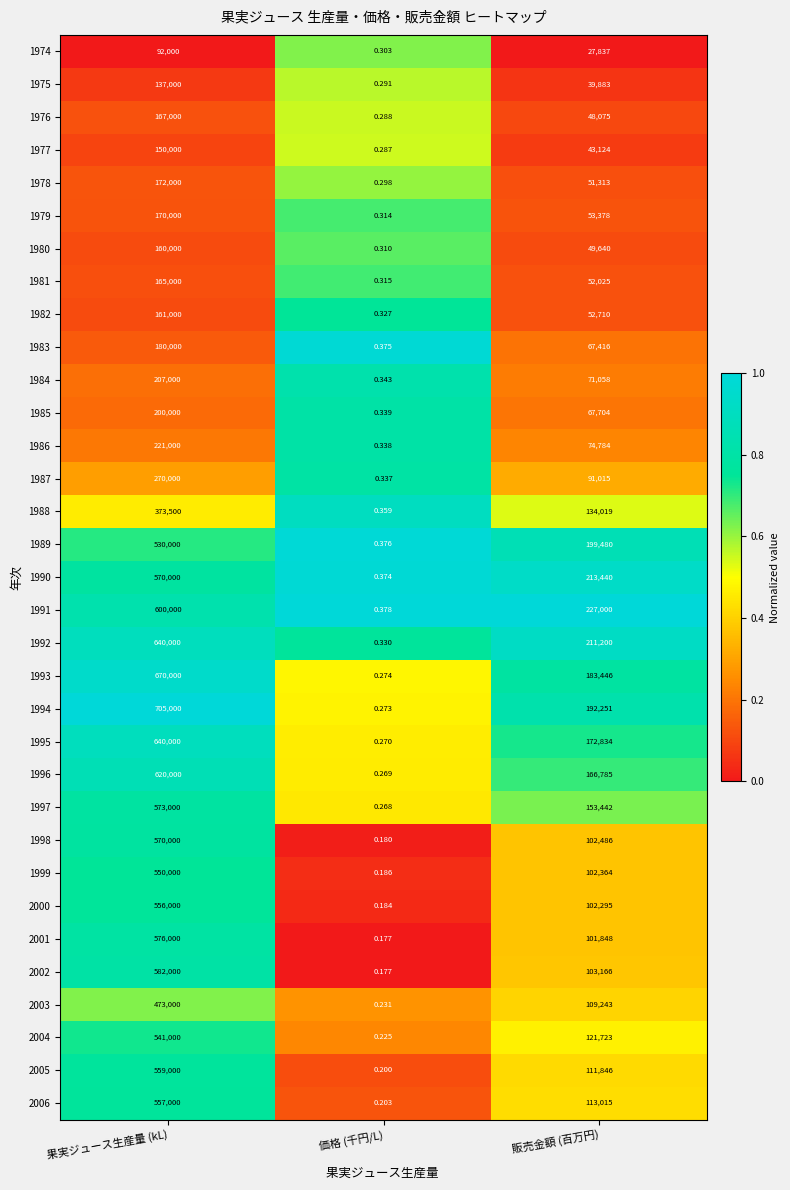

What is the total value across all series at 販売金額 (百万円)?

3611845.0